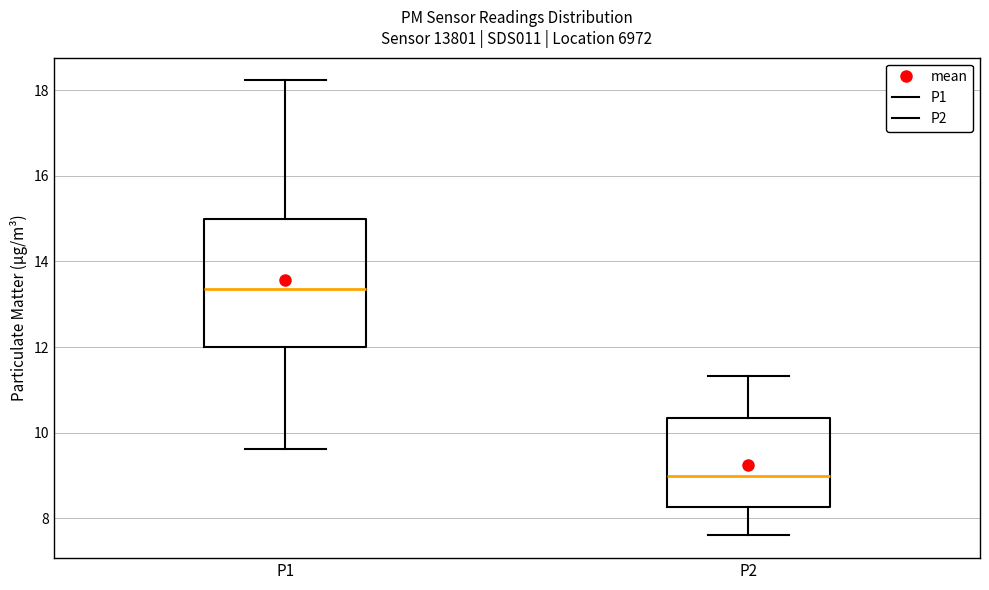

Reading left to right, read every box against the y-axis: the position of its median line, the range the box covers, and the ends of its whiskers. The values are not printed on the chart, so give them approximately, as read against the axis.

P1: median 13.4, box 12.0 to 15.0, whiskers 9.6 to 18.2
P2: median 9.0, box 8.2 to 10.4, whiskers 7.6 to 11.4